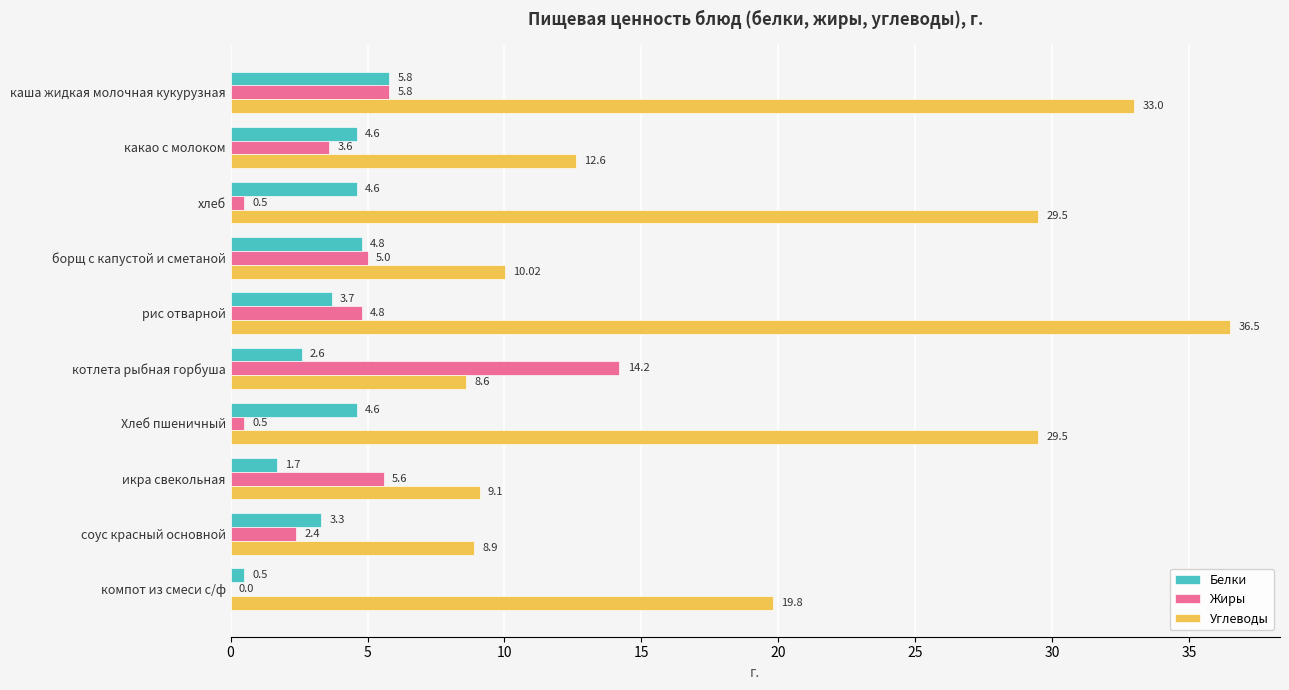

What is the sum of all Белки values?

36.2